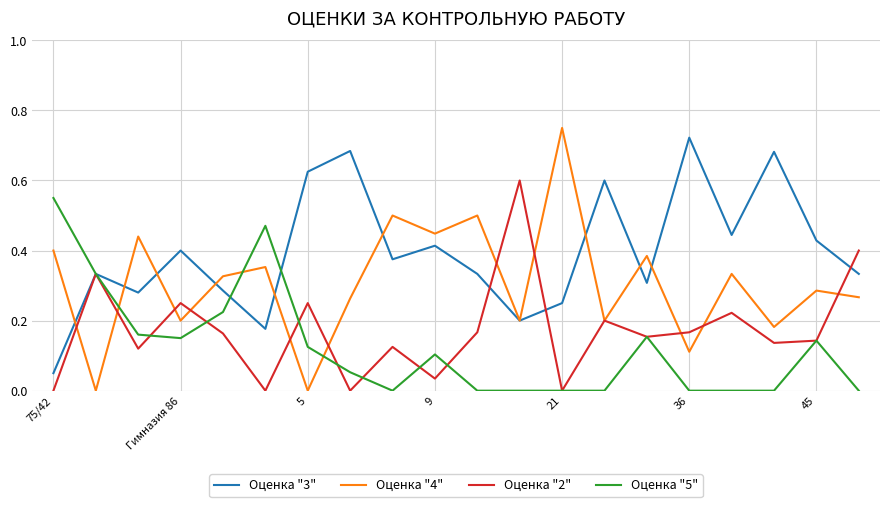

Which series has the largest range (max minus min)?

Оценка "4"